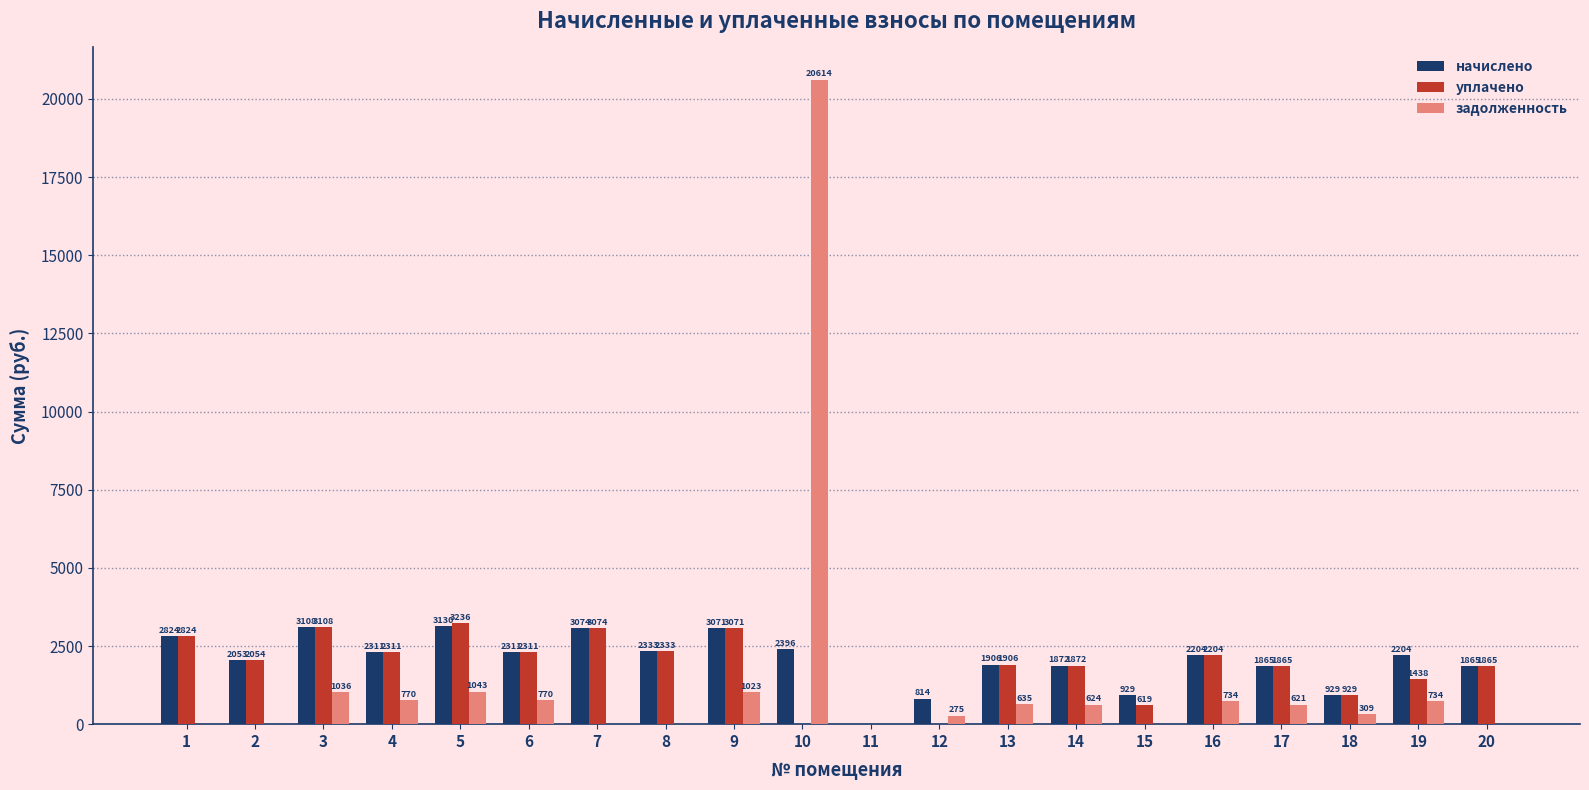

Between 7 and 19, which series saw the biggest shift?

уплачено